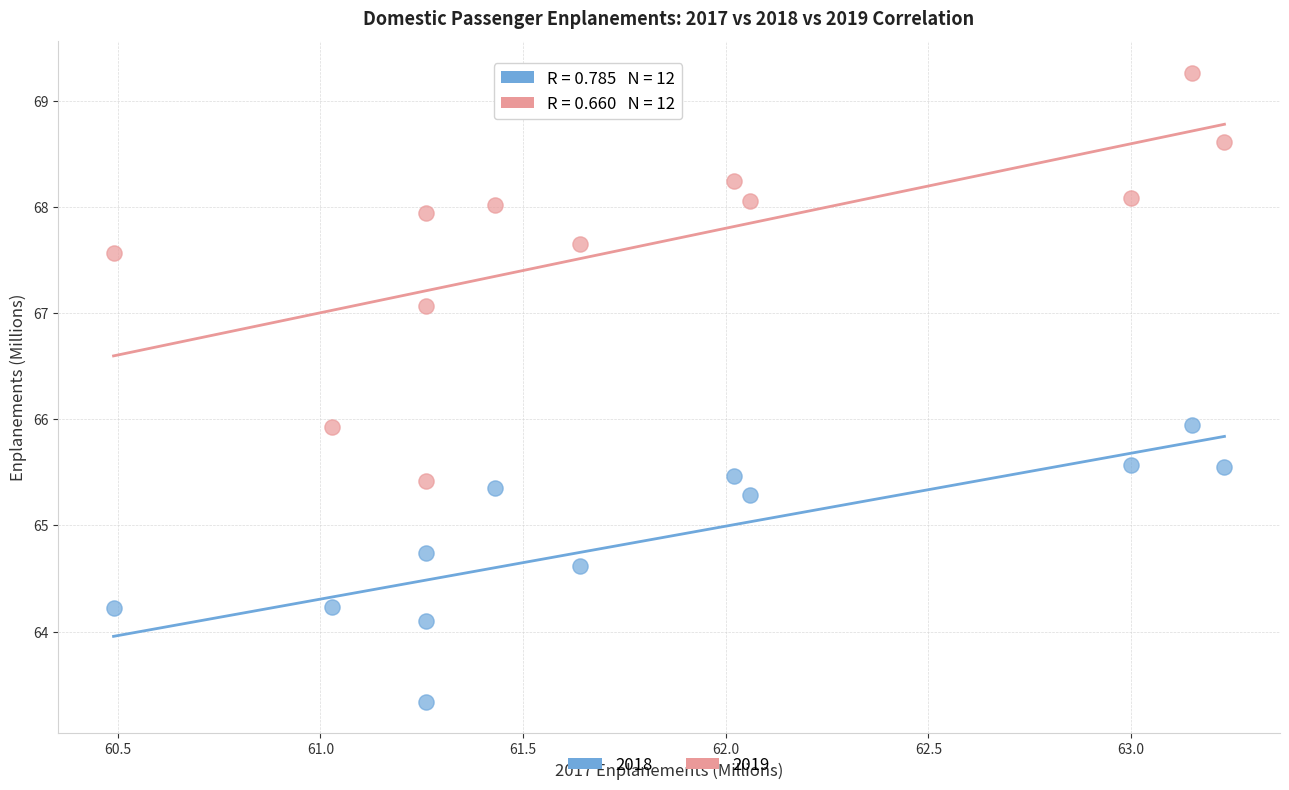

Across all data points, what is the range of X values (max minus min)?

2.7